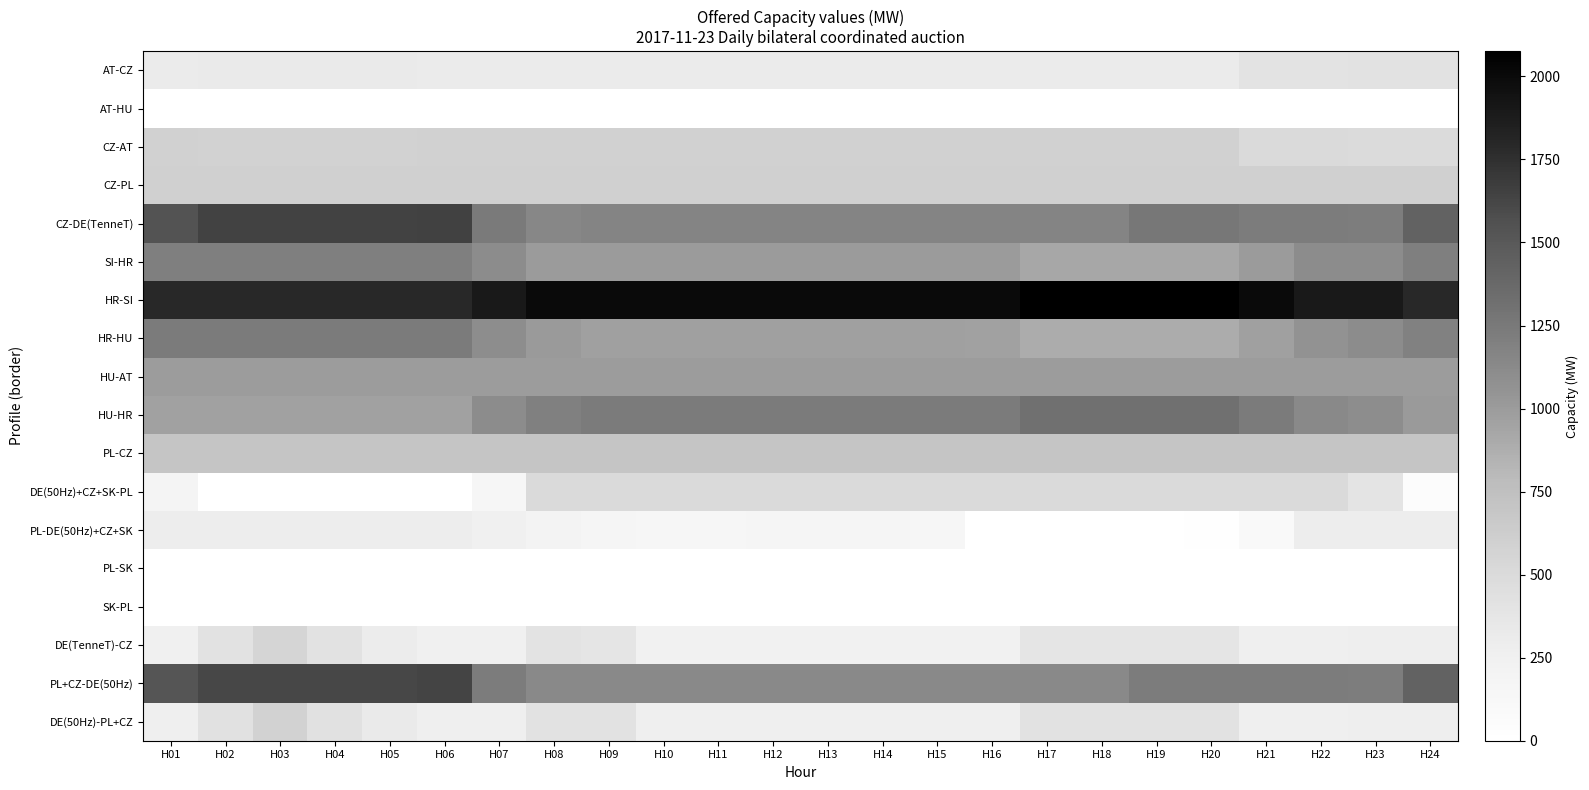

Reading right to left, transcribe all the data shown in this chart.

AT-CZ: H24=410	H23=410	H22=400	H21=400	H20=310	H19=310	H18=310	H17=310	H16=310	H15=310	H14=310	H13=310	H12=310	H11=310	H10=310	H09=310	H08=310	H07=310	H06=310	H05=320	H04=320	H03=320	H02=320	H01=310
AT-HU: H24=6	H23=6	H22=6	H21=6	H20=6	H19=6	H18=6	H17=6	H16=6	H15=6	H14=6	H13=6	H12=6	H11=6	H10=6	H09=6	H08=6	H07=6	H06=6	H05=6	H04=6	H03=6	H02=6	H01=6
CZ-AT: H24=490	H23=490	H22=500	H21=500	H20=590	H19=590	H18=590	H17=590	H16=590	H15=590	H14=590	H13=590	H12=590	H11=590	H10=590	H09=590	H08=590	H07=590	H06=590	H05=580	H04=580	H03=580	H02=580	H01=590
CZ-PL: H24=600	H23=600	H22=600	H21=600	H20=600	H19=600	H18=600	H17=600	H16=600	H15=600	H14=600	H13=600	H12=600	H11=600	H10=600	H09=600	H08=600	H07=600	H06=600	H05=600	H04=600	H03=600	H02=600	H01=600
CZ-DE(TenneT): H24=1423	H23=1223	H22=1228	H21=1228	H20=1263	H19=1263	H18=1163	H17=1163	H16=1163	H15=1163	H14=1163	H13=1163	H12=1163	H11=1163	H10=1163	H09=1163	H08=1148	H07=1248	H06=1648	H05=1643	H04=1643	H03=1643	H02=1643	H01=1548
SI-HR: H24=1203	H23=1104	H22=1104	H21=1004	H20=924	H19=924	H18=924	H17=924	H16=1004	H15=1004	H14=1004	H13=1004	H12=1004	H11=1004	H10=1004	H09=1003	H08=1004	H07=1104	H06=1203	H05=1203	H04=1203	H03=1203	H02=1203	H01=1203
HR-SI: H24=1797	H23=1896	H22=1896	H21=1996	H20=2076	H19=2076	H18=2076	H17=2076	H16=1996	H15=1996	H14=1996	H13=1996	H12=1996	H11=1996	H10=1996	H09=1997	H08=1996	H07=1896	H06=1797	H05=1797	H04=1797	H03=1797	H02=1797	H01=1797
HR-HU: H24=1191	H23=1105	H22=1066	H21=966	H20=886	H19=886	H18=886	H17=886	H16=964	H15=966	H14=966	H13=966	H12=966	H11=966	H10=966	H09=966	H08=1006	H07=1095	H06=1239	H05=1236	H04=1236	H03=1236	H02=1237	H01=1239
HU-AT: H24=994	H23=994	H22=994	H21=994	H20=994	H19=994	H18=994	H17=994	H16=994	H15=994	H14=994	H13=994	H12=994	H11=994	H10=994	H09=994	H08=994	H07=994	H06=994	H05=994	H04=994	H03=994	H02=994	H01=994
HU-HR: H24=1009	H23=1095	H22=1134	H21=1234	H20=1314	H19=1314	H18=1314	H17=1314	H16=1236	H15=1234	H14=1234	H13=1234	H12=1234	H11=1234	H10=1234	H09=1234	H08=1194	H07=1105	H06=961	H05=964	H04=964	H03=964	H02=963	H01=961
PL-CZ: H24=700	H23=700	H22=700	H21=700	H20=700	H19=700	H18=700	H17=700	H16=700	H15=700	H14=700	H13=700	H12=700	H11=700	H10=700	H09=700	H08=700	H07=700	H06=700	H05=700	H04=700	H03=700	H02=700	H01=700
DE(50Hz)+CZ+SK-PL: H24=47	H23=393	H22=500	H21=500	H20=500	H19=500	H18=500	H17=500	H16=500	H15=500	H14=500	H13=500	H12=500	H11=500	H10=500	H09=500	H08=500	H07=156	H06=6	H05=0	H04=0	H03=0	H02=0	H01=187
PL-DE(50Hz)+CZ+SK: H24=300	H23=300	H22=300	H21=95	H20=24	H19=0	H18=0	H17=0	H16=0	H15=154	H14=166	H13=173	H12=172	H11=160	H10=161	H09=174	H08=206	H07=254	H06=300	H05=300	H04=300	H03=300	H02=300	H01=300
PL-SK: H24=0	H23=0	H22=0	H21=0	H20=0	H19=0	H18=0	H17=0	H16=0	H15=0	H14=0	H13=0	H12=0	H11=0	H10=0	H09=0	H08=0	H07=0	H06=0	H05=0	H04=0	H03=0	H02=0	H01=0
SK-PL: H24=0	H23=0	H22=0	H21=0	H20=0	H19=0	H18=0	H17=0	H16=0	H15=0	H14=0	H13=0	H12=0	H11=0	H10=0	H09=0	H08=0	H07=0	H06=0	H05=0	H04=0	H03=0	H02=0	H01=0
DE(TenneT)-CZ: H24=277	H23=277	H22=272	H21=272	H20=387	H19=387	H18=387	H17=387	H16=237	H15=237	H14=237	H13=237	H12=237	H11=237	H10=237	H09=387	H08=402	H07=252	H06=252	H05=307	H04=407	H03=557	H02=407	H01=252
PL+CZ-DE(50Hz): H24=1421	H23=1221	H22=1231	H21=1231	H20=1231	H19=1231	H18=1131	H17=1131	H16=1131	H15=1131	H14=1131	H13=1131	H12=1131	H11=1131	H10=1131	H09=1131	H08=1131	H07=1231	H06=1631	H05=1621	H04=1621	H03=1621	H02=1621	H01=1531
DE(50Hz)-PL+CZ: H24=279	H23=279	H22=269	H21=269	H20=419	H19=419	H18=419	H17=419	H16=269	H15=269	H14=269	H13=269	H12=269	H11=269	H10=269	H09=419	H08=419	H07=269	H06=269	H05=329	H04=429	H03=579	H02=429	H01=269